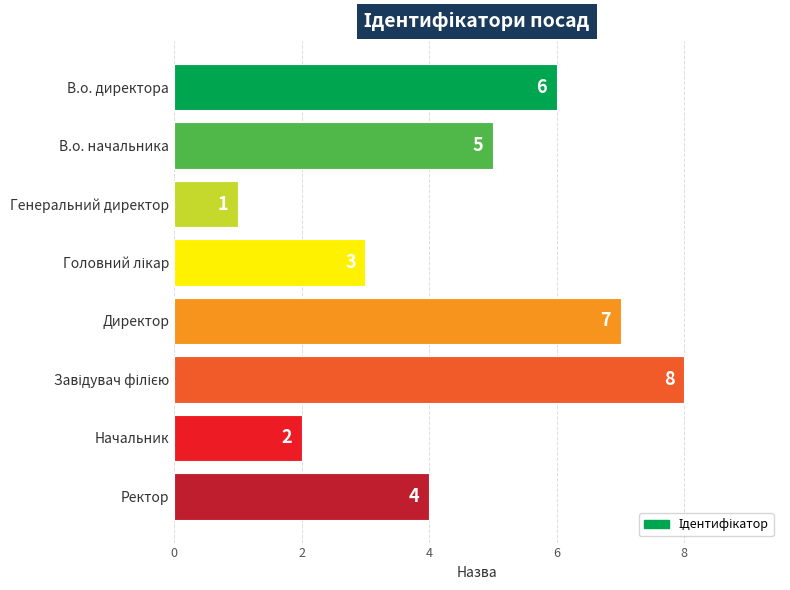

Reading bottom to top, list all the values displayed in this chart.

4	2	8	7	3	1	5	6